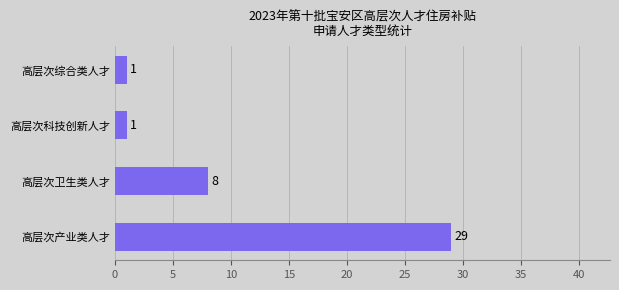

Does the chart contain stacked bars?

No